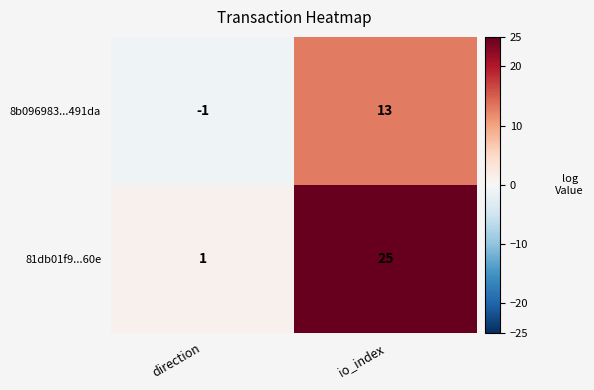

What is the average value of the 8b096983...491da series?

6